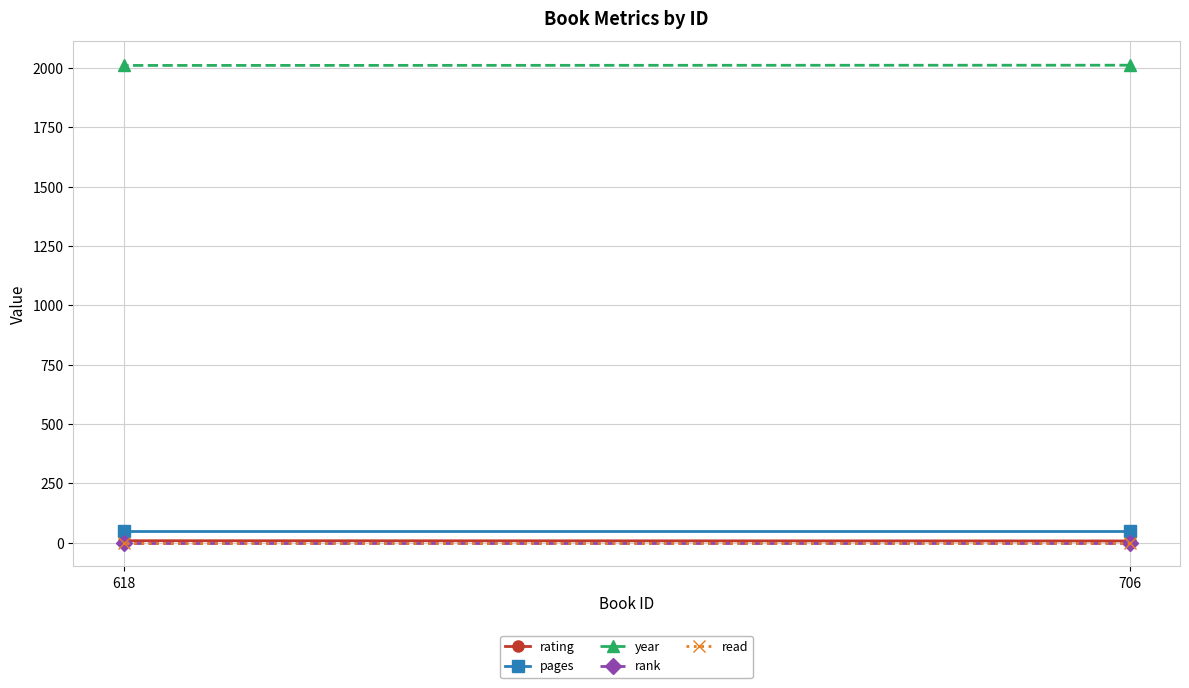

Read the pages value at 618.

48